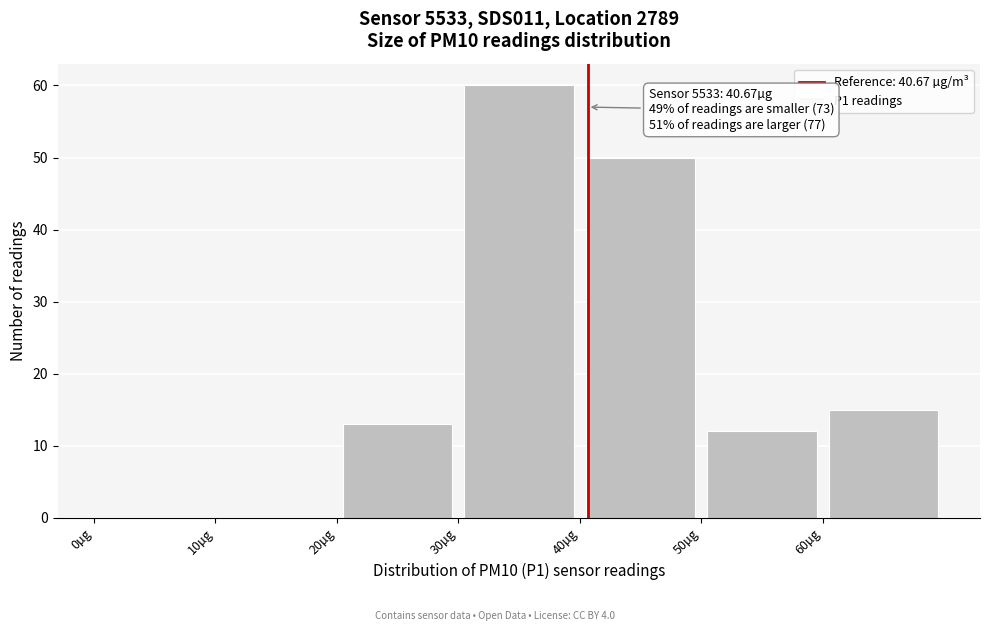

Over which range of the x-axis is the bar tallest?

30 to 40